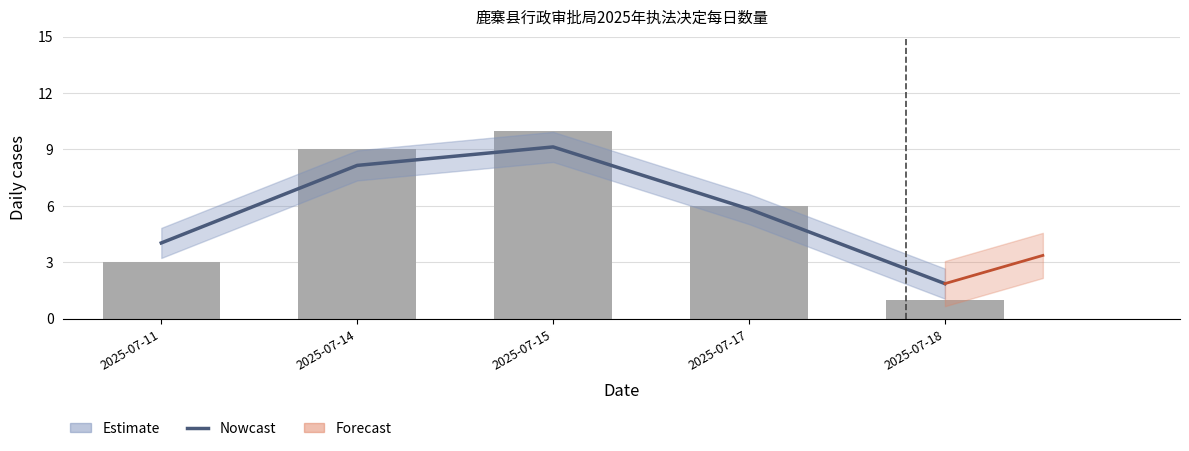

Is it true that Nowcast equals 15.6 at 2025-07-15?

False